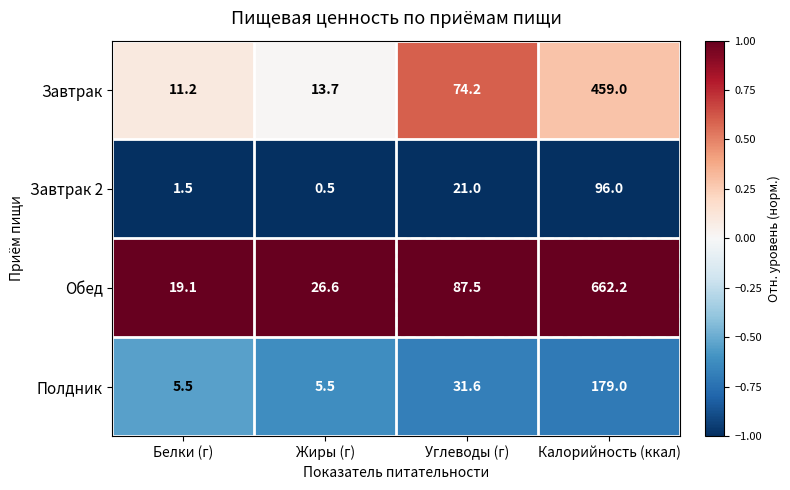

List the series in order of their overall mean, lowest first.

Завтрак 2, Полдник, Завтрак, Обед